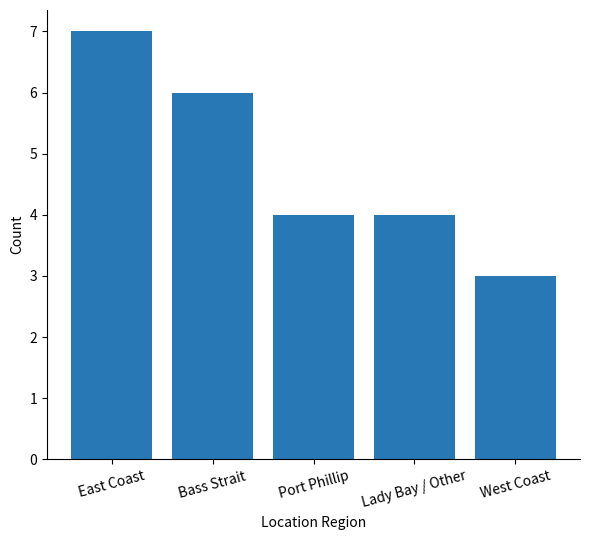

What is the label of the 4th bar from the right?

Bass Strait